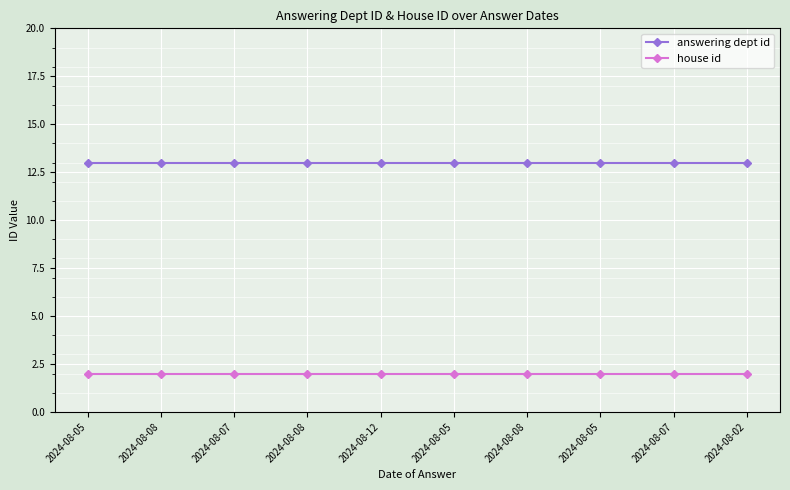

How many data points does each series have?

10